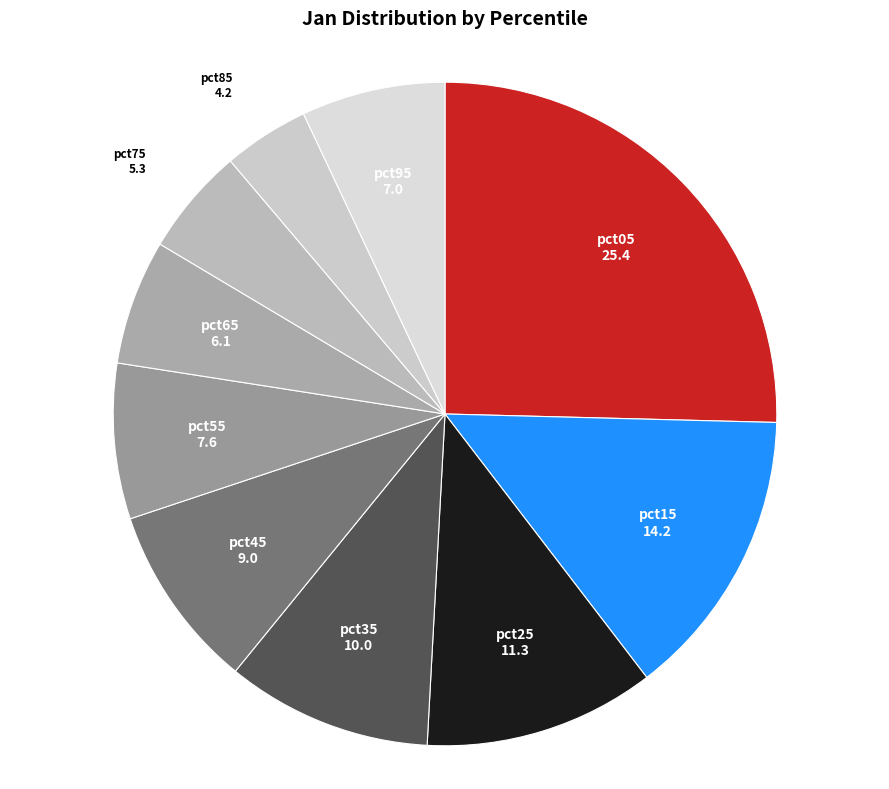

What is the smallest slice in the pie chart?

pct85